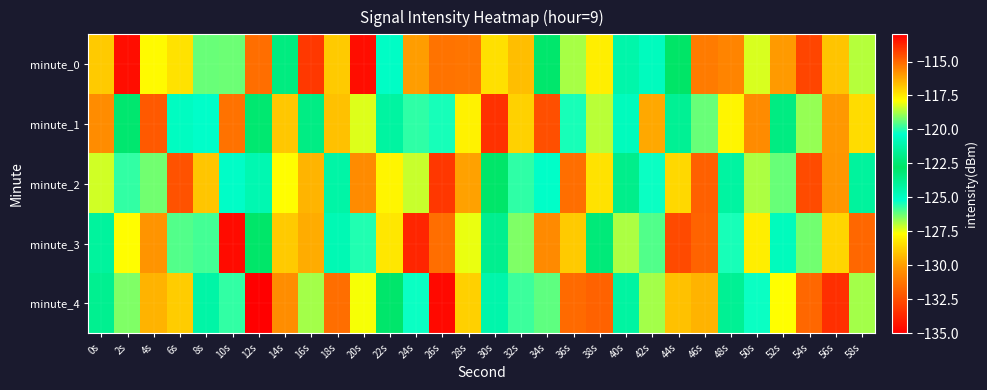

Count the number of categories in the chart.

30